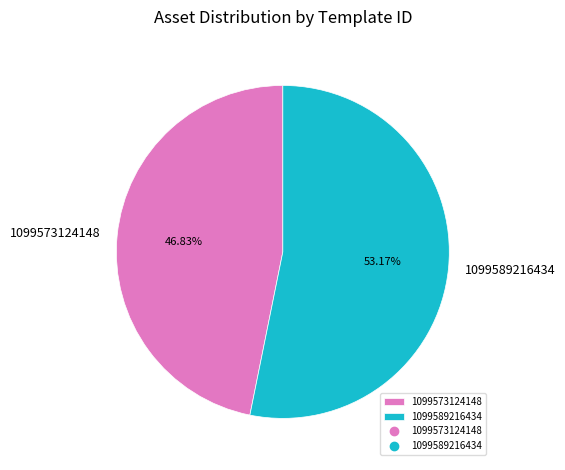

The 1099573124148 slice represents 61% of the pie. True or false?

False